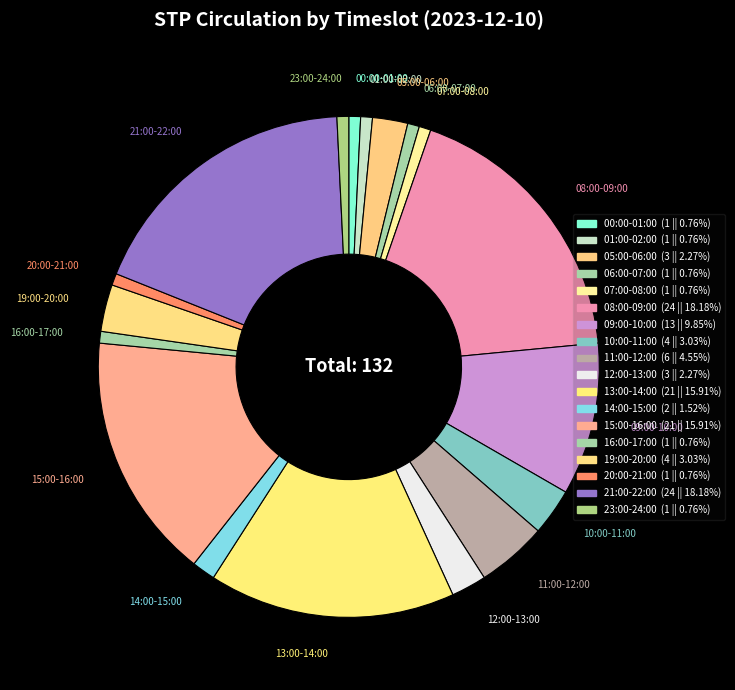

Count the number of slices in the pie.

18